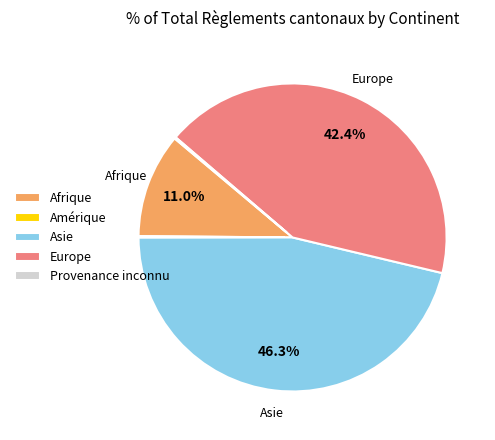

Approximately how many times larger is the value at Europe compared to Afrique?

3.9